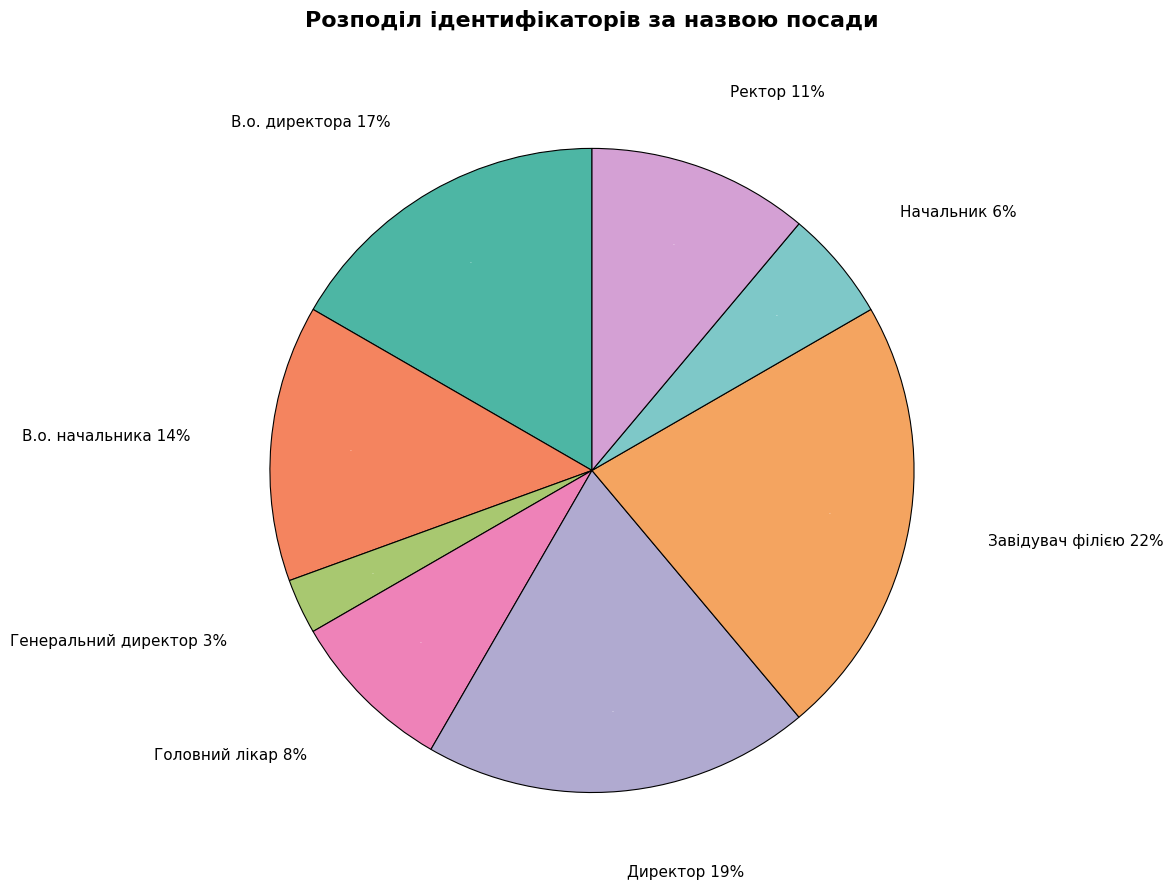

Which category has the biggest portion of the pie?

Завідувач філією